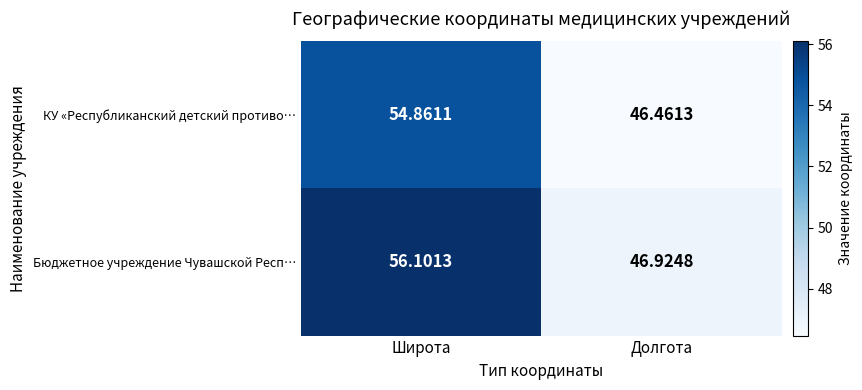

Rank the series at Долгота from highest to lowest value.

Бюджетное учреждение Чувашской Респ…, КУ «Республиканский детский противо…